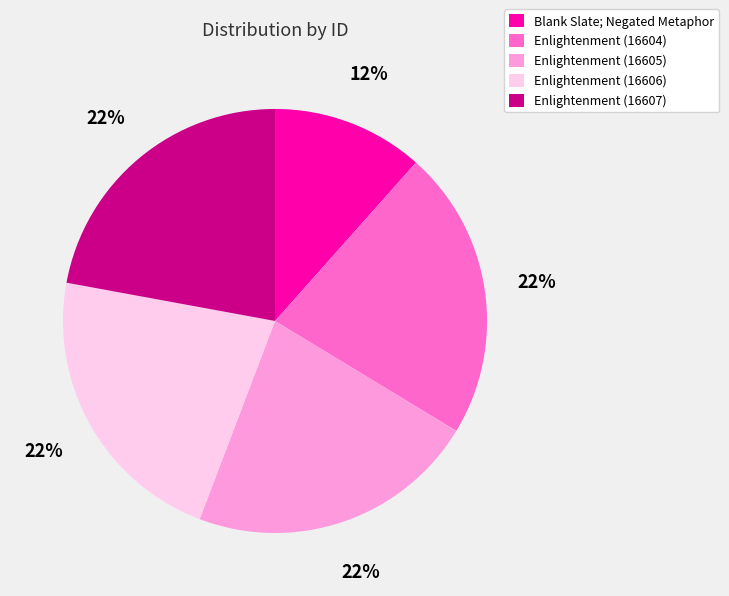

Which has a higher value, Blank Slate; Negated Metaphor or Enlightenment (16605)?

Enlightenment (16605)